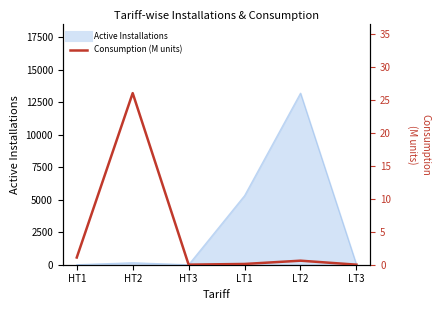

Which category has the highest value across all series?

HT2